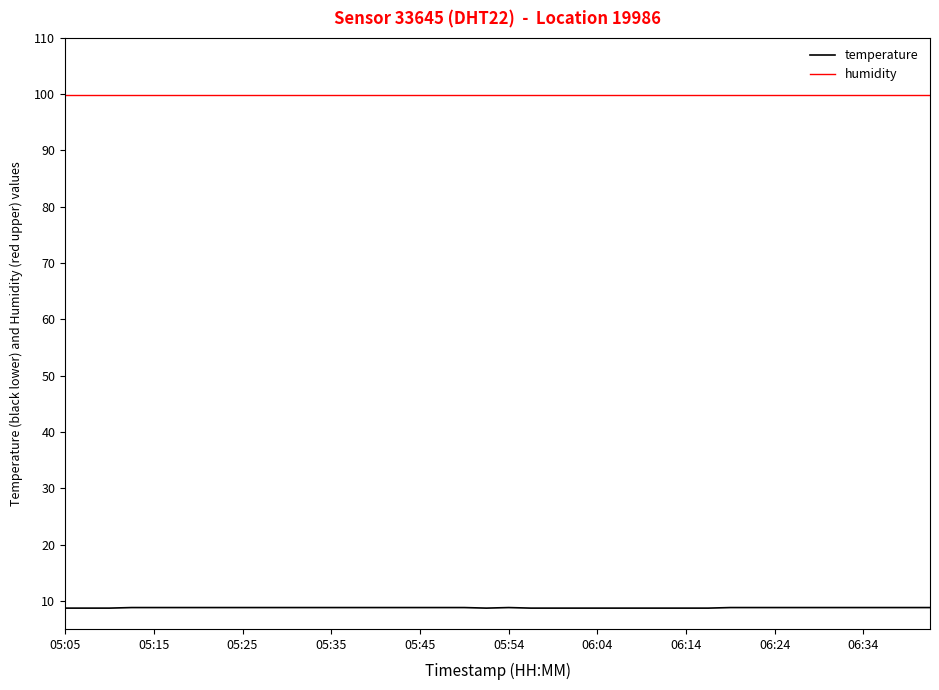

Is this an area chart (filled region under the line)?

No